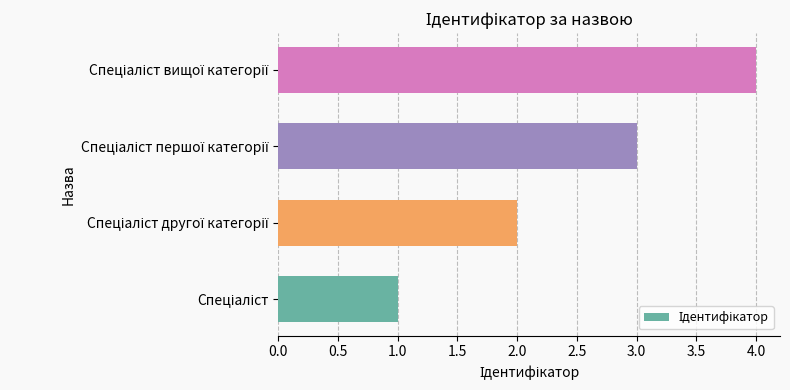

What is the greatest value displayed?

4